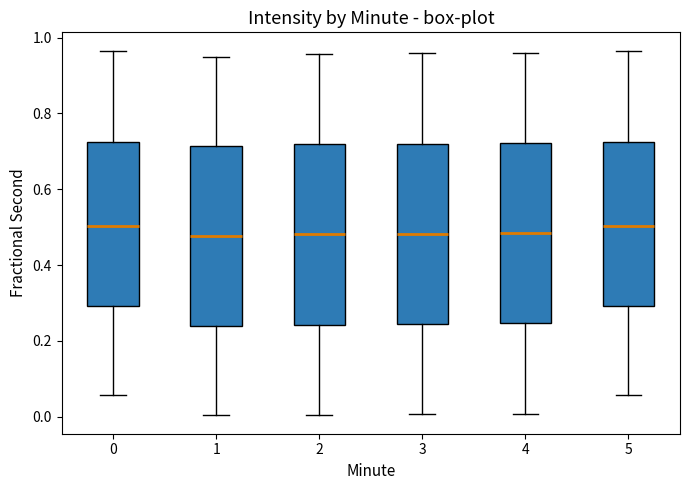

Where is the upper edge of the box at x = 5 on the y-axis? The values are not printed on the chart, so give them approximately, as read against the axis.

0.72